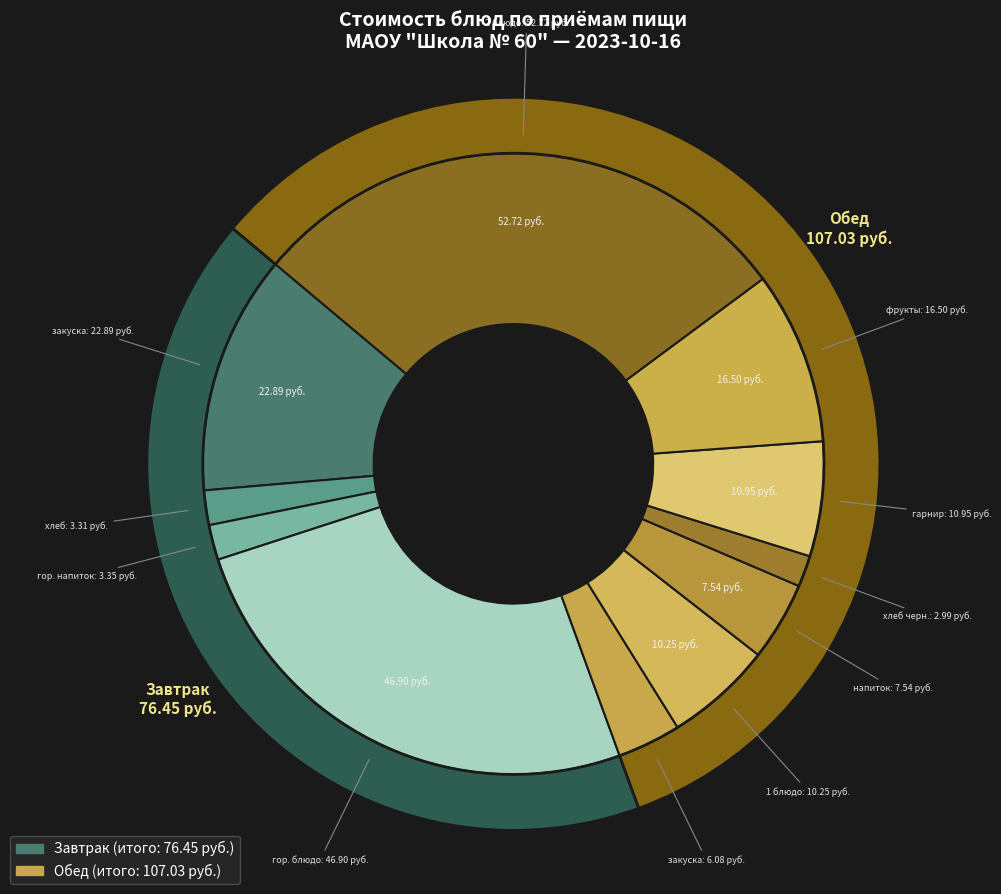

The Завтрак (гор. напиток) slice represents 1% of the pie. True or false?

False